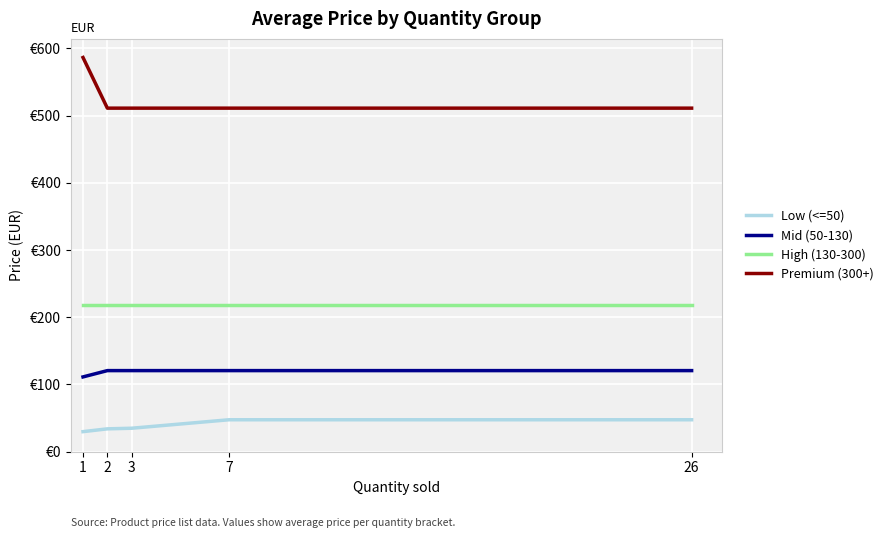

Is this an area chart (filled region under the line)?

No